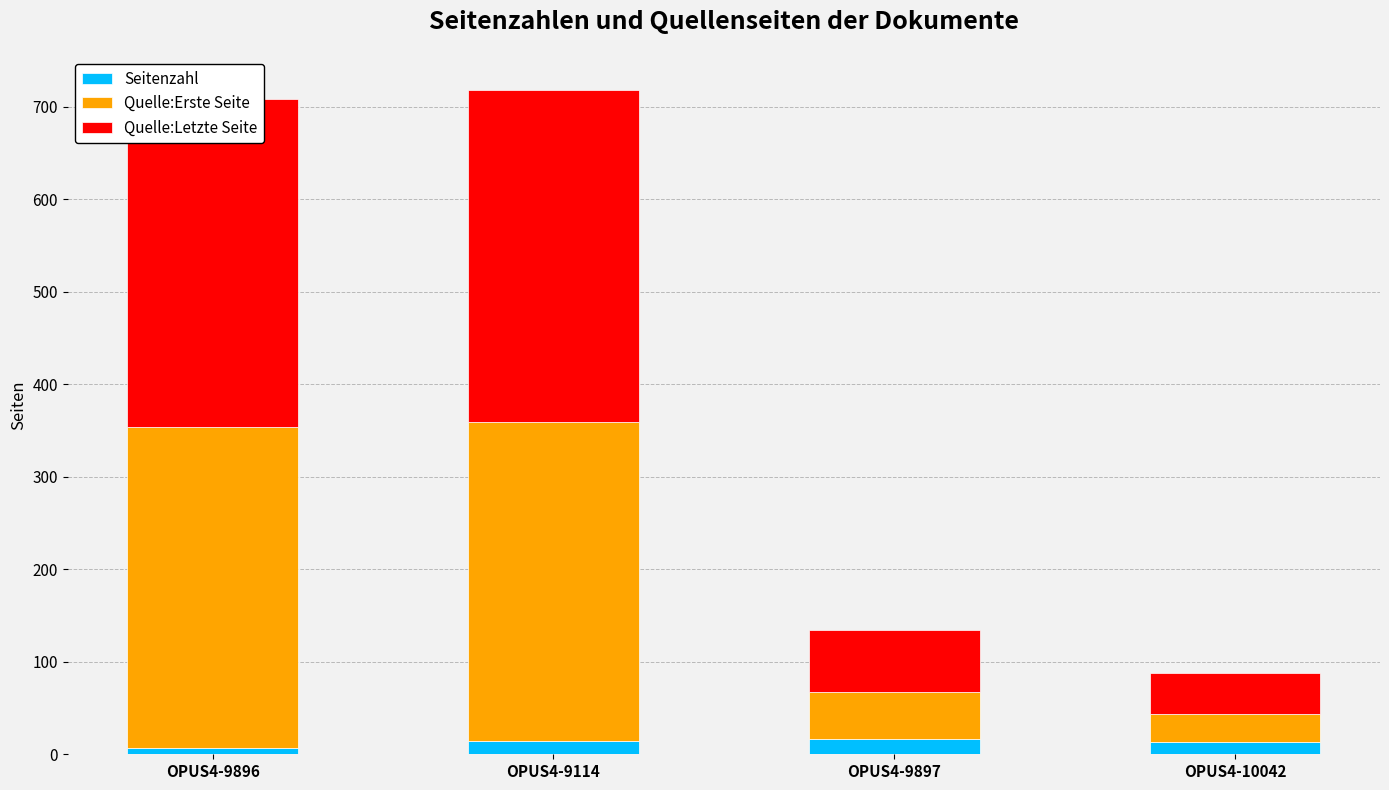

What is the highest value of the Seitenzahl series?

16